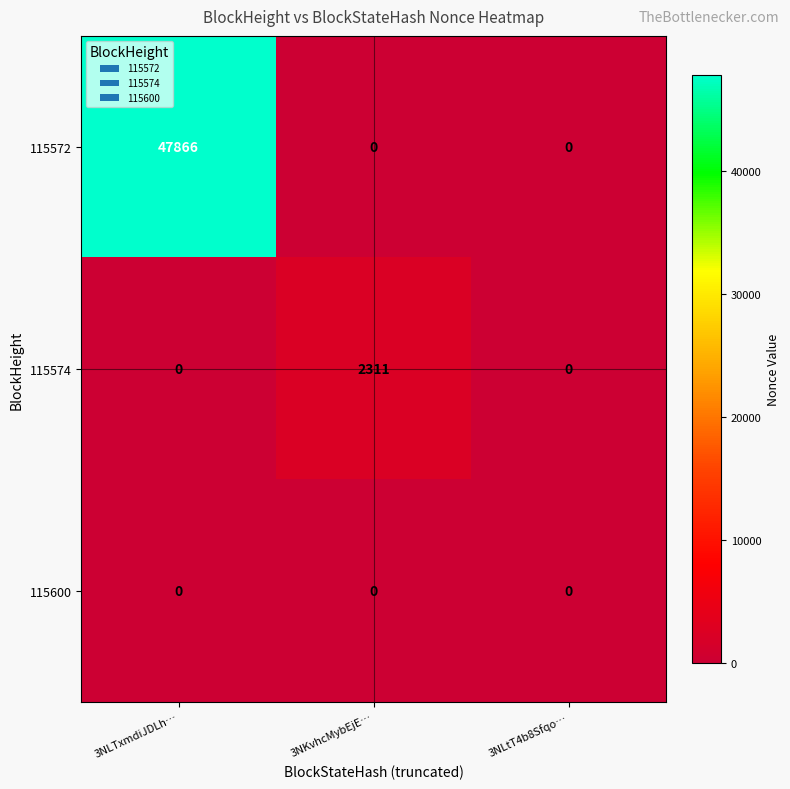

How many data points does each series have?

3